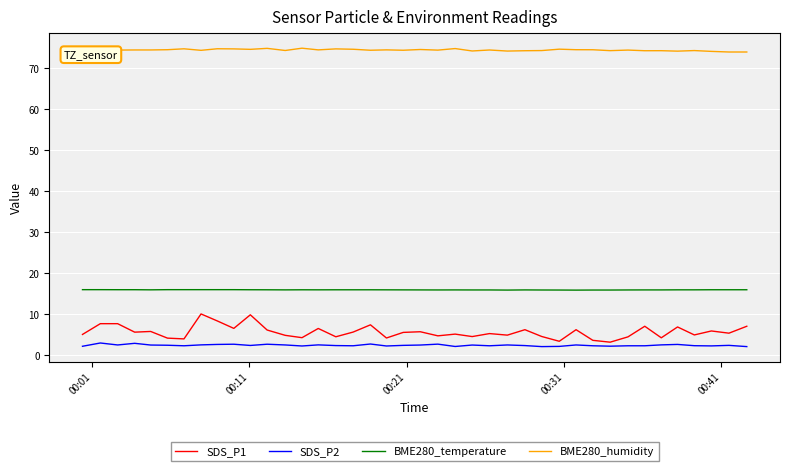

Which series has the widest spread of values?

SDS_P1